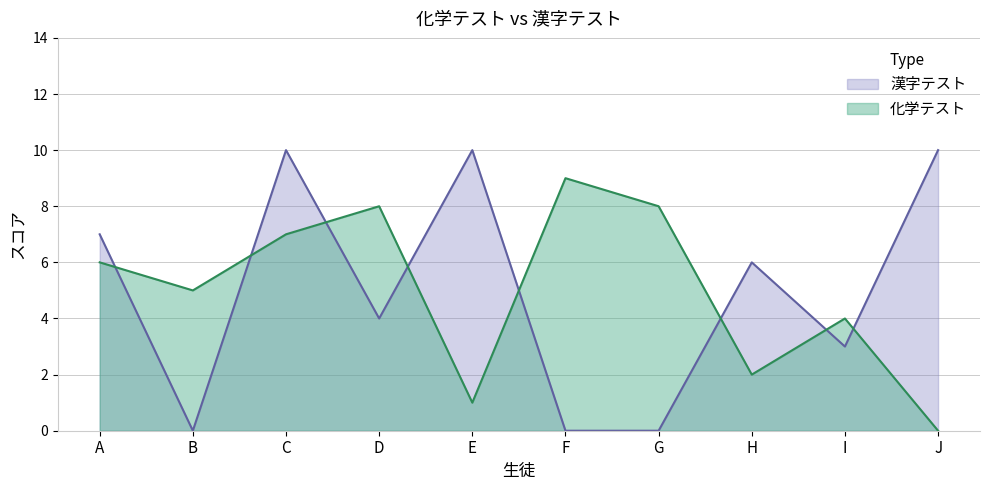

Reading right to left, what are all the values shown in this chart?

化学テスト: J=0	I=4	H=2	G=8	F=9	E=1	D=8	C=7	B=5	A=6
漢字テスト: J=10	I=3	H=6	G=0	F=0	E=10	D=4	C=10	B=0	A=7